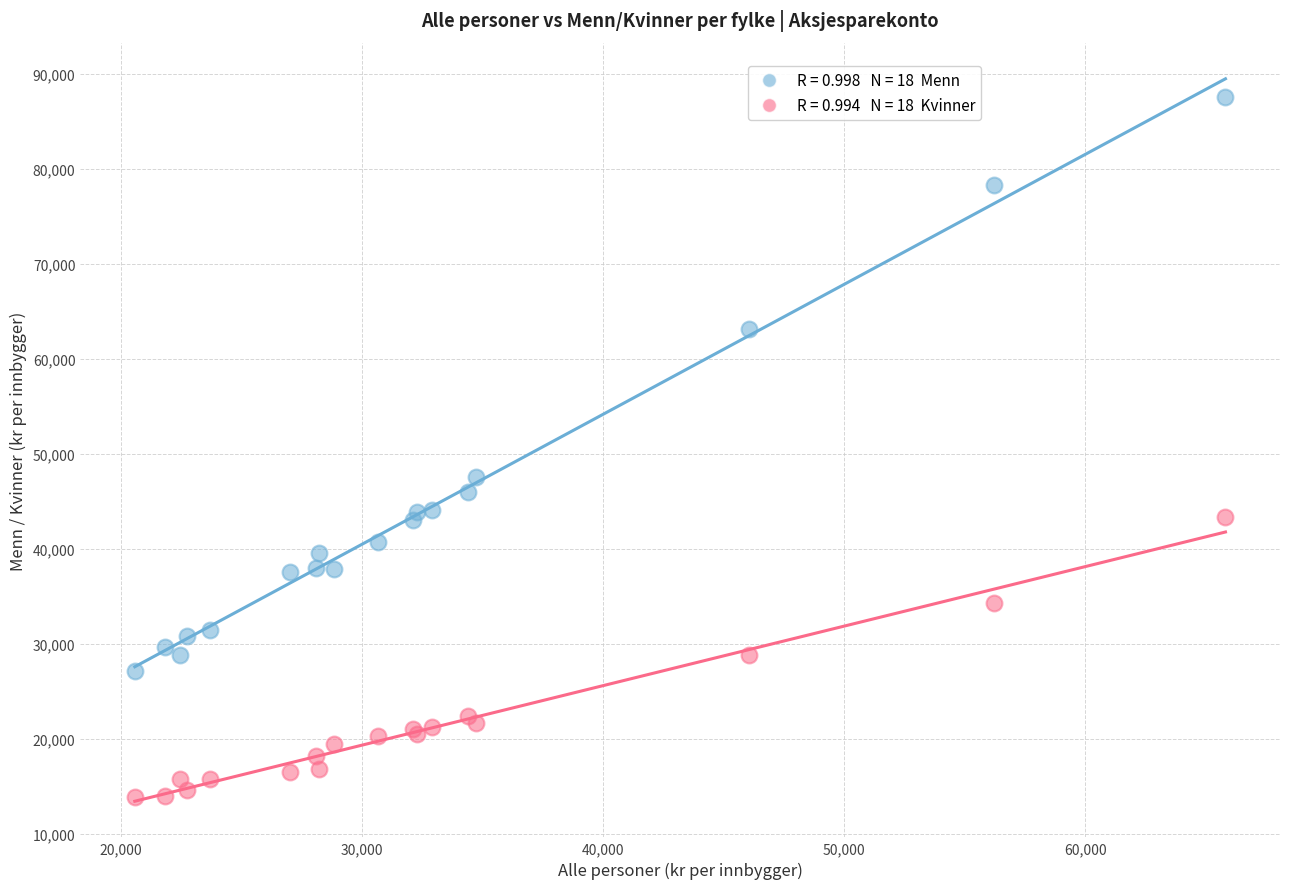

Across all series, what Y value is closest to 50734?

47560.4